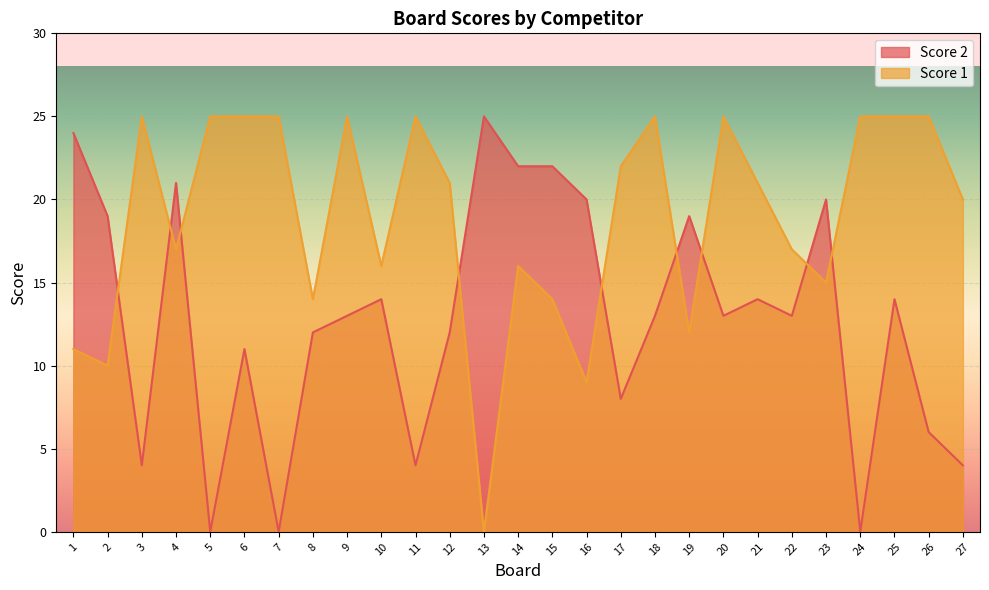

Does the chart display data point markers on the line(s)?

No